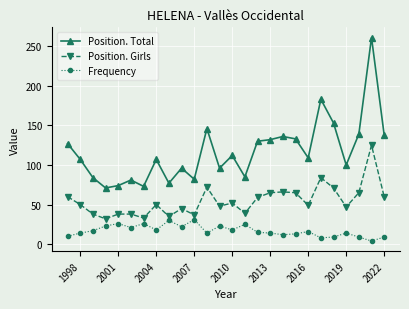

What is the average value of the Position. Girls series?

55